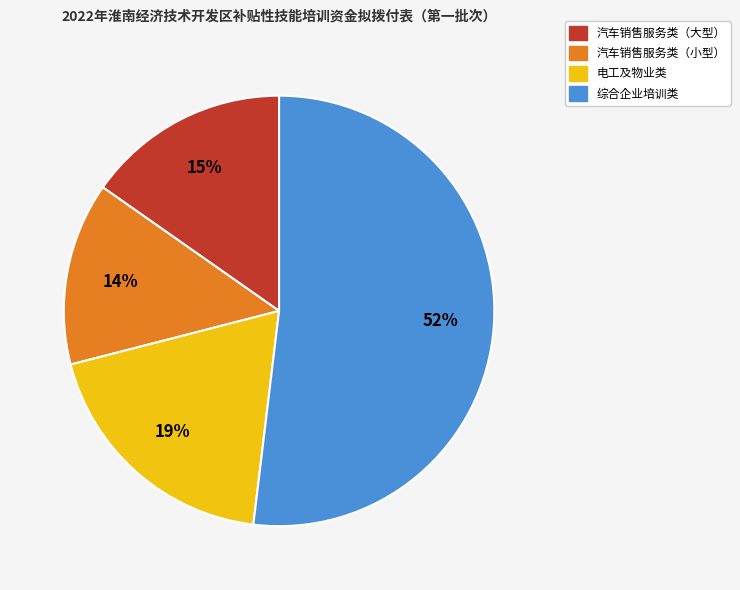

To the nearest percent, what is the difference between the largest and smallest slice percentages?

38%